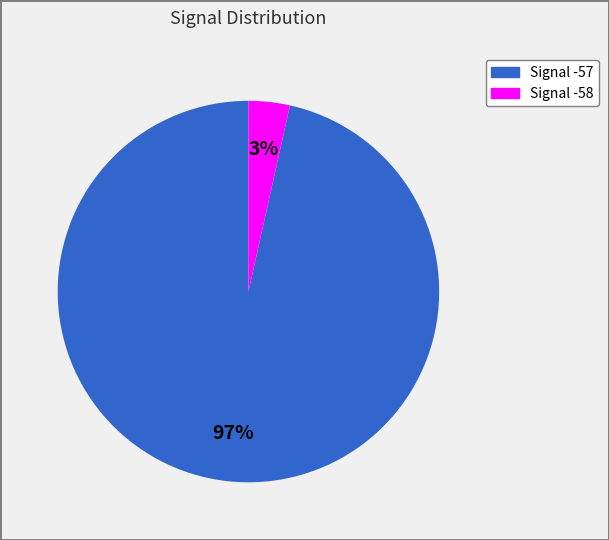

To the nearest percent, what is the average slice percentage?

50%